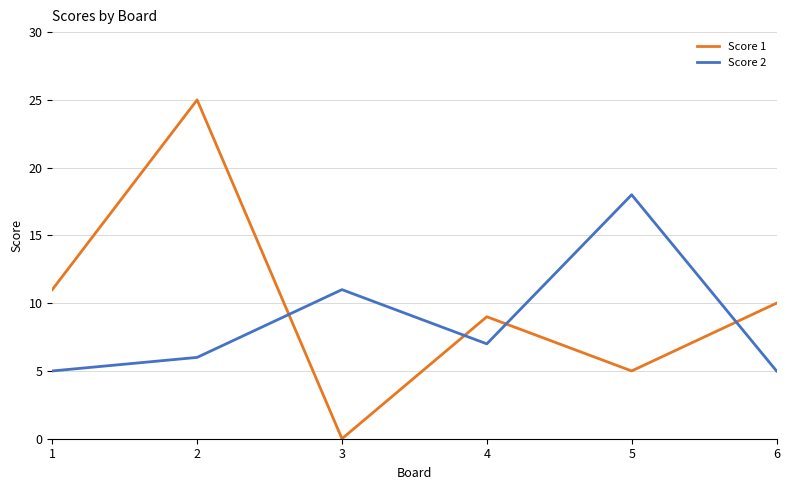

True or false: Score 1 and Score 2 cross at least once.

True